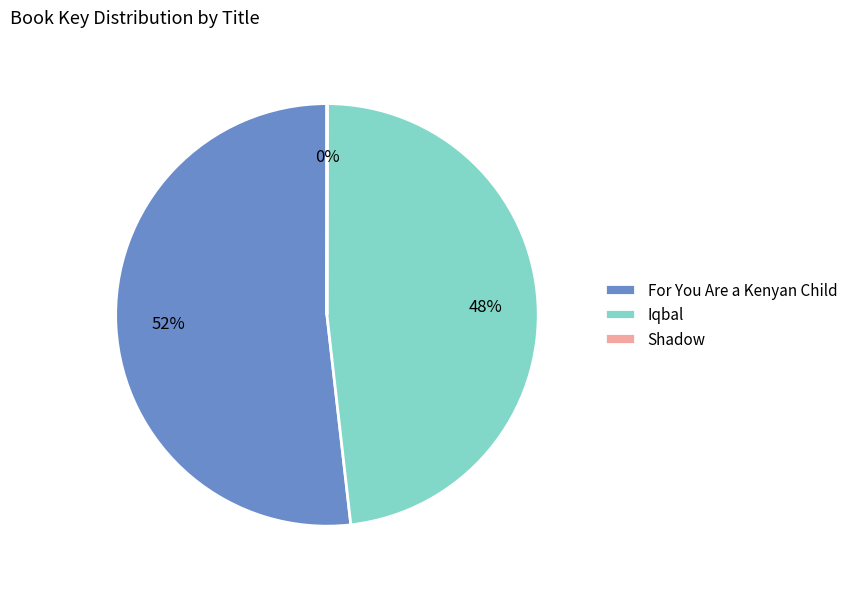

What percentage is the For You Are a Kenyan Child slice, to the nearest percent?

52%